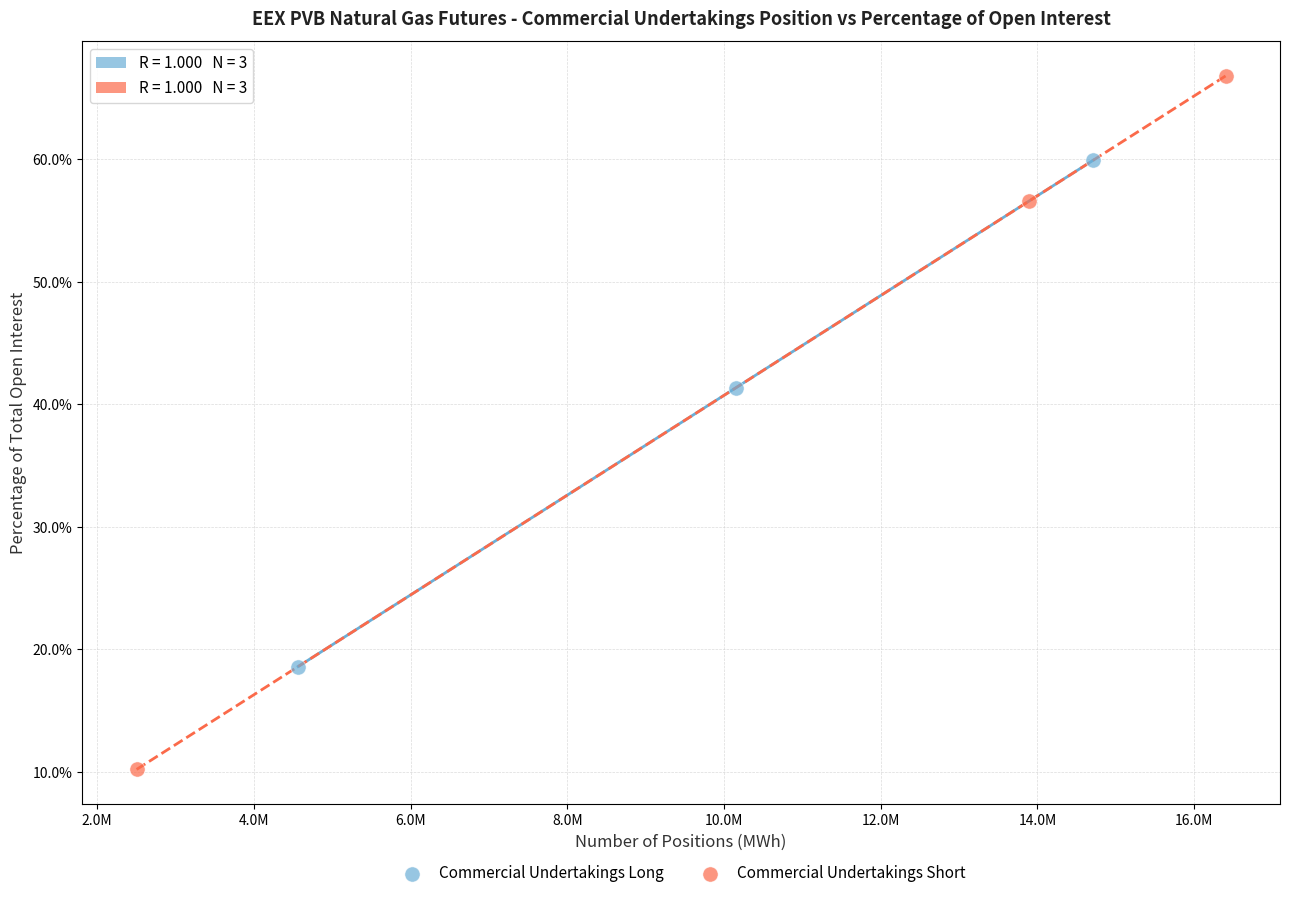

Which series reaches the minimum Y coordinate?

Commercial Undertakings Short